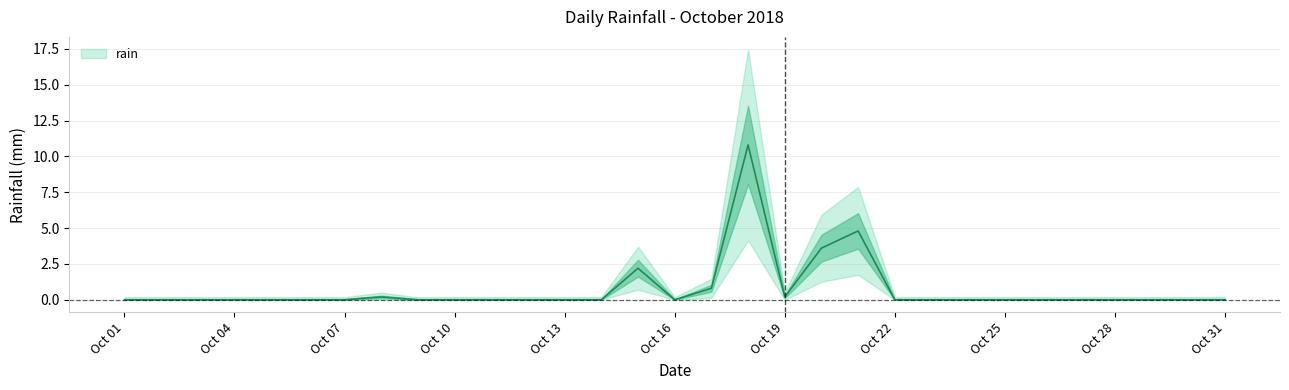

Which category has the highest value across all series?

2018-10-18